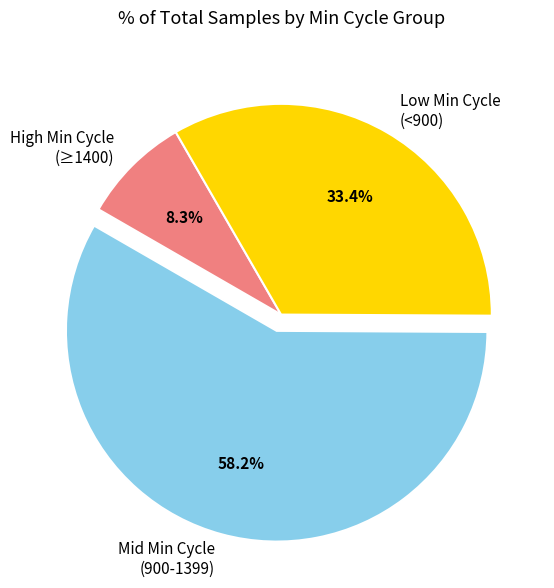

Rank the categories by value from highest to lowest.

Mid Min Cycle (900-1399), Low Min Cycle (<900), High Min Cycle (≥1400)